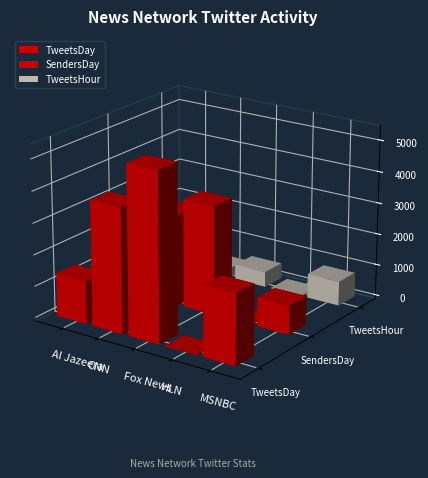

List the labels in order of SendersDay value, largest first.

Fox News, CNN, Al Jazeera, MSNBC, HLN